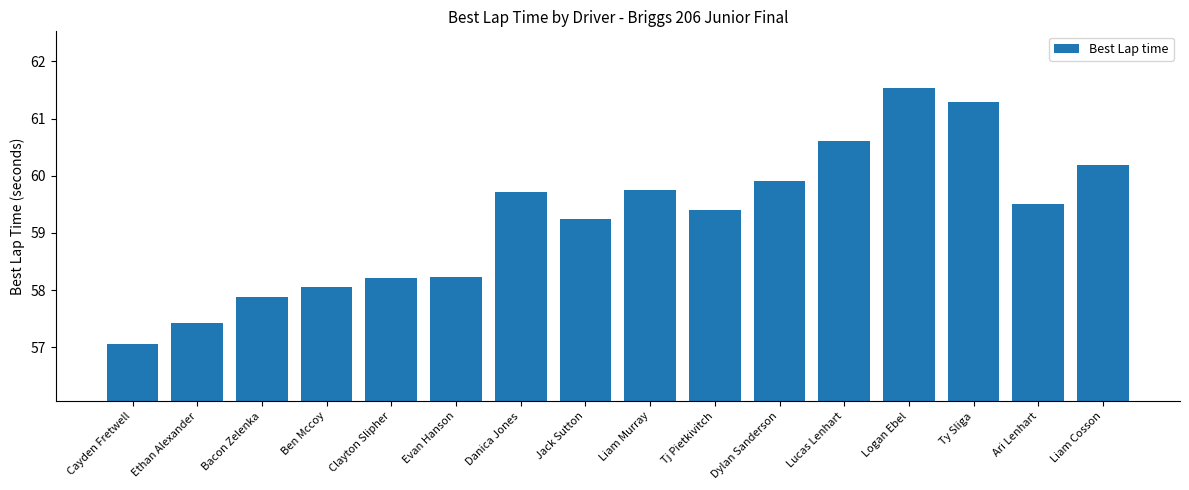

What is the label of the 2nd bar from the left?

Ethan Alexander